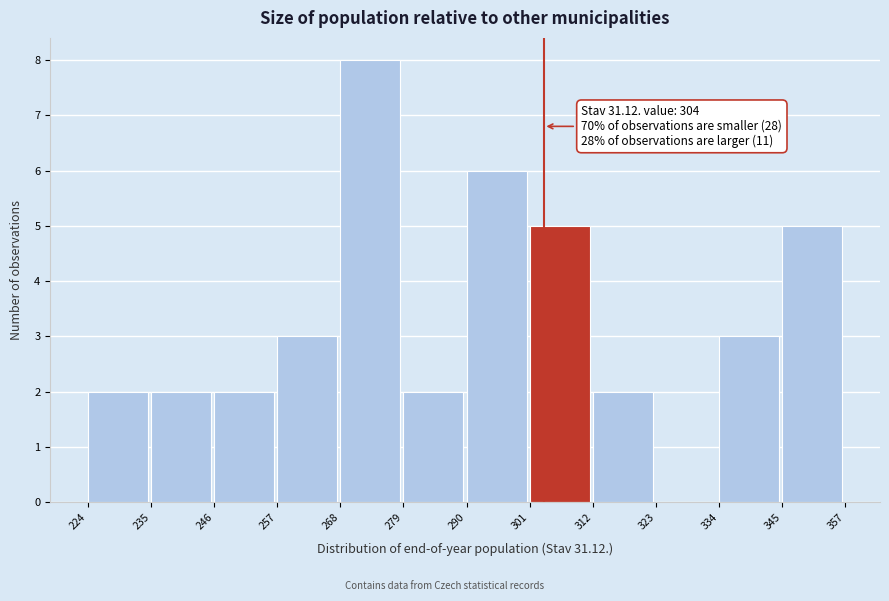

Which range on the x-axis has the tallest bar?

268 to 279